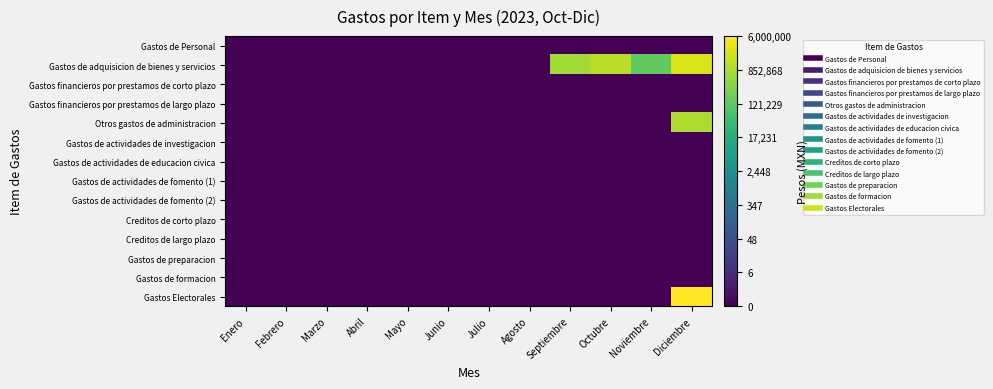

At how many categories does at least one series exceed 15?

1